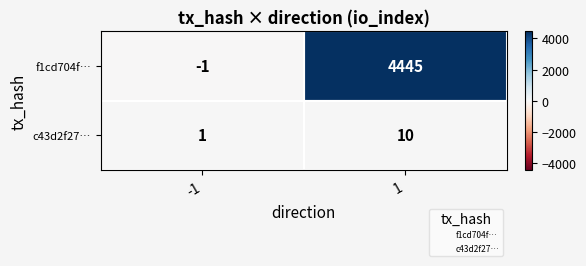

True or false: c43d2f27… has a value of 1 at -1.

True